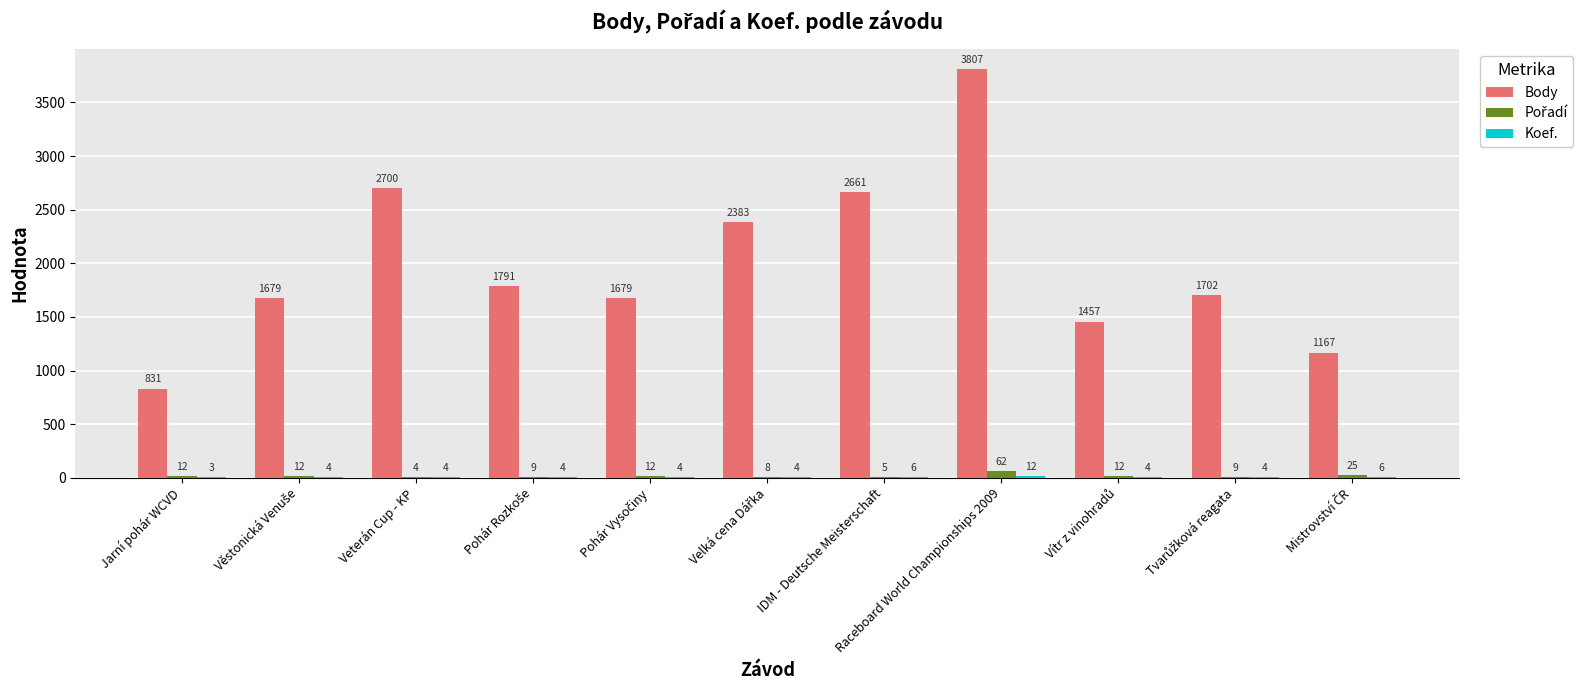

The value of Body at Raceboard World Championships 2009 is 6388. True or false?

False